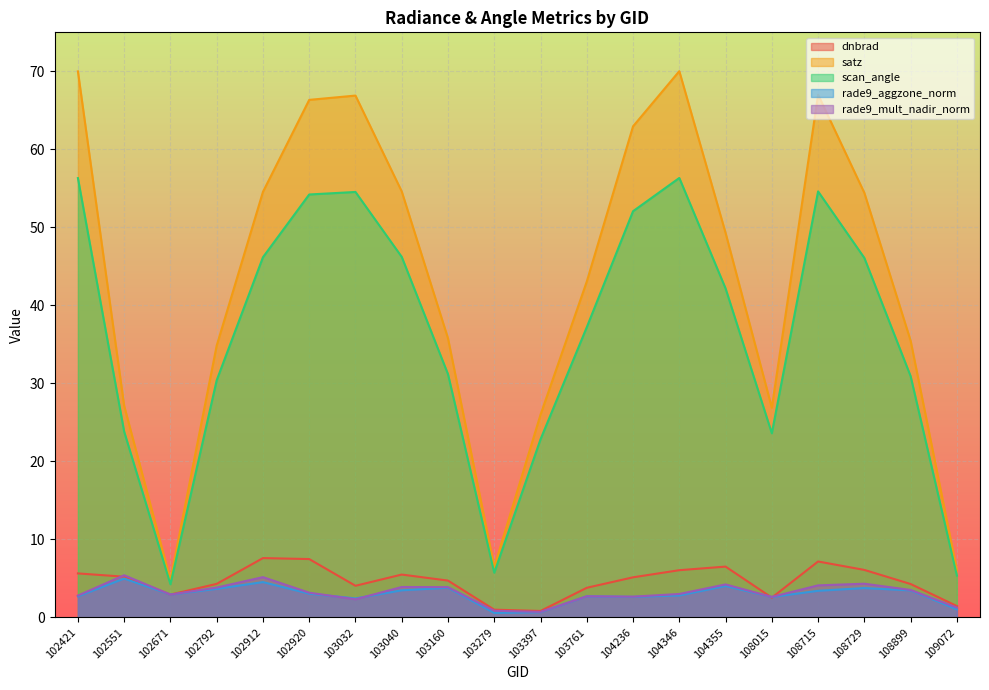

Reading left to right, what are all the values shown in this chart?

dnbrad: 5.6	5.2	2.9	4.3	7.6	7.5	4.1	5.5	4.7	1.0	0.8	3.8	5.1	6.1	6.5	2.5	7.2	6.1	4.3	1.5
satz: 70.0	27.1	4.8	34.8	54.6	66.3	66.9	54.6	35.8	6.5	26.0	43.1	62.9	70.0	49.3	26.9	67.0	54.4	35.5	6.1
scan_angle: 56.3	23.8	4.3	30.4	46.2	54.2	54.5	46.2	31.2	5.7	22.8	37.2	52.1	56.3	42.2	23.6	54.6	46.1	30.9	5.4
rade9_aggzone_norm: 2.7	5.0	2.9	3.7	4.5	3.0	2.4	3.5	3.8	0.6	0.7	2.7	2.6	2.8	4.0	2.6	3.4	3.8	3.5	1.0
rade9_mult_nadir_norm: 2.8	5.4	2.9	3.8	5.2	3.2	2.3	3.9	3.9	0.9	0.7	2.7	2.7	3.0	4.2	2.6	4.1	4.3	3.5	1.3